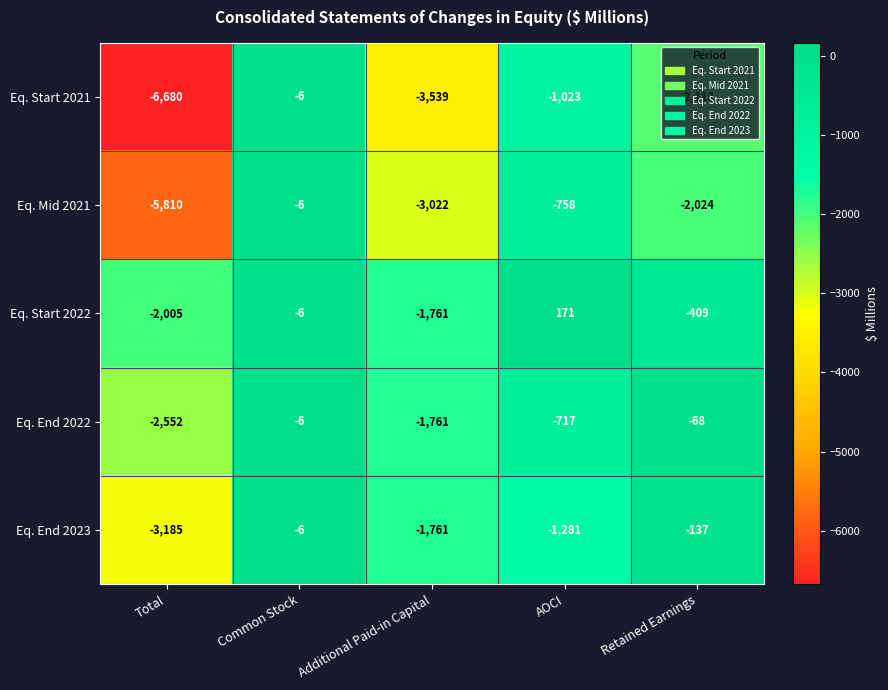

Rank the series at Total from lowest to highest value.

Eq. Start 2021, Eq. Mid 2021, Eq. End 2023, Eq. End 2022, Eq. Start 2022